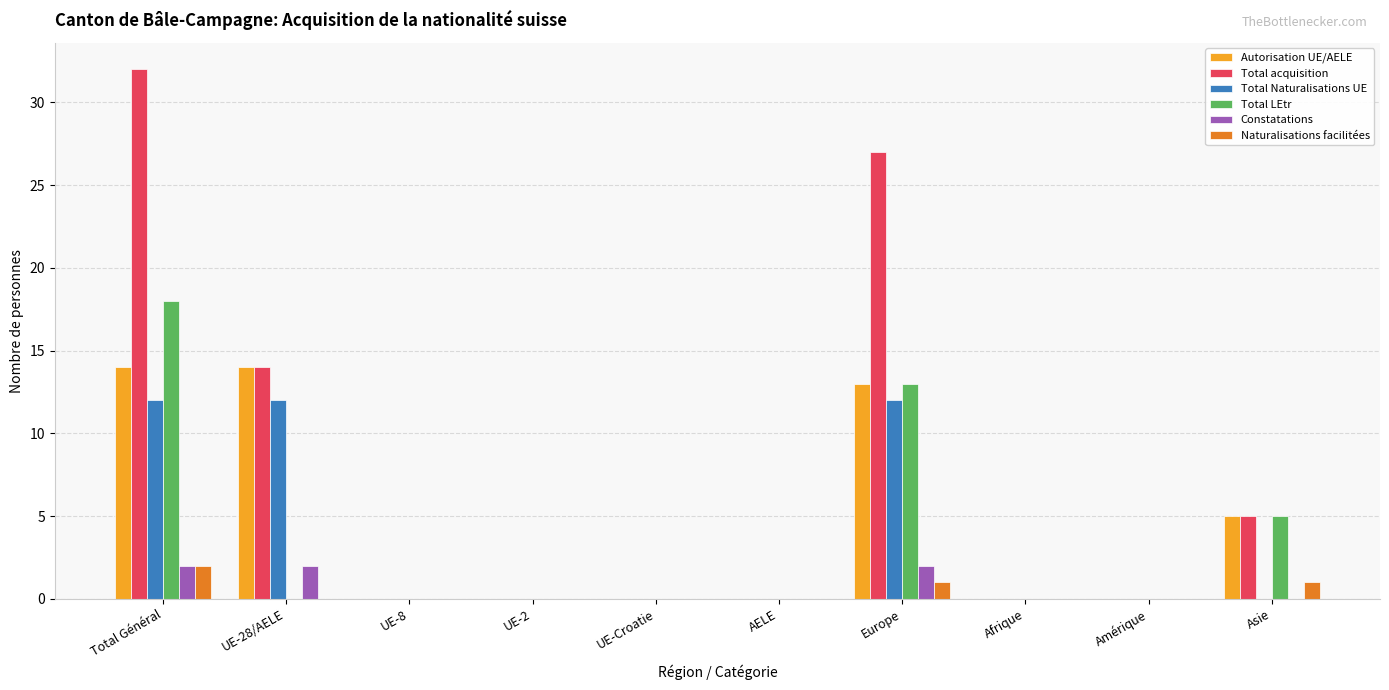

How many distinct data groups are displayed?

6